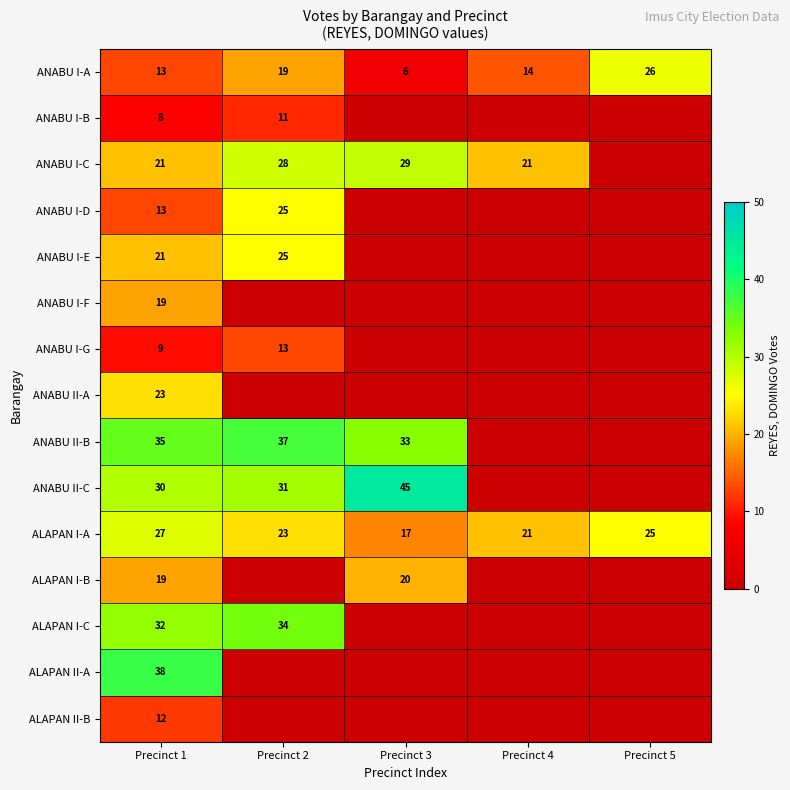

Count the number of categories in the chart.

5